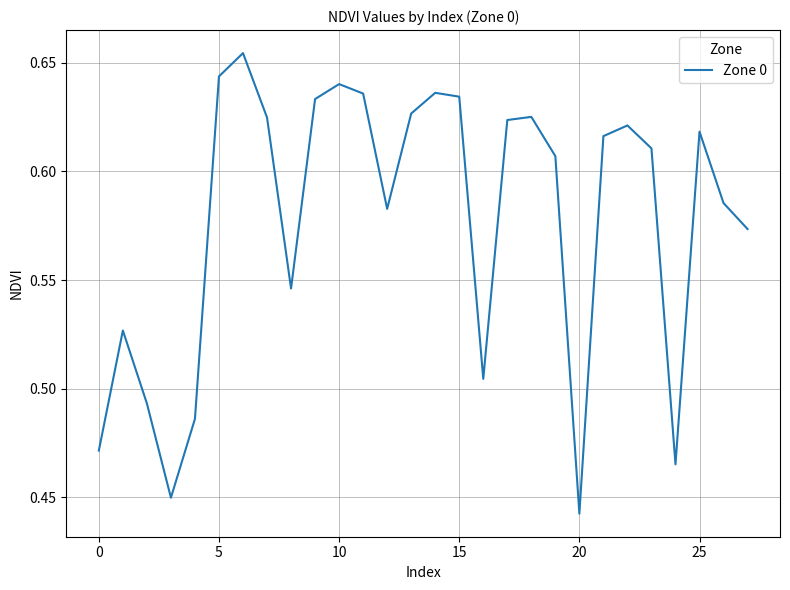

Where is the data nearest to the value 0?

20